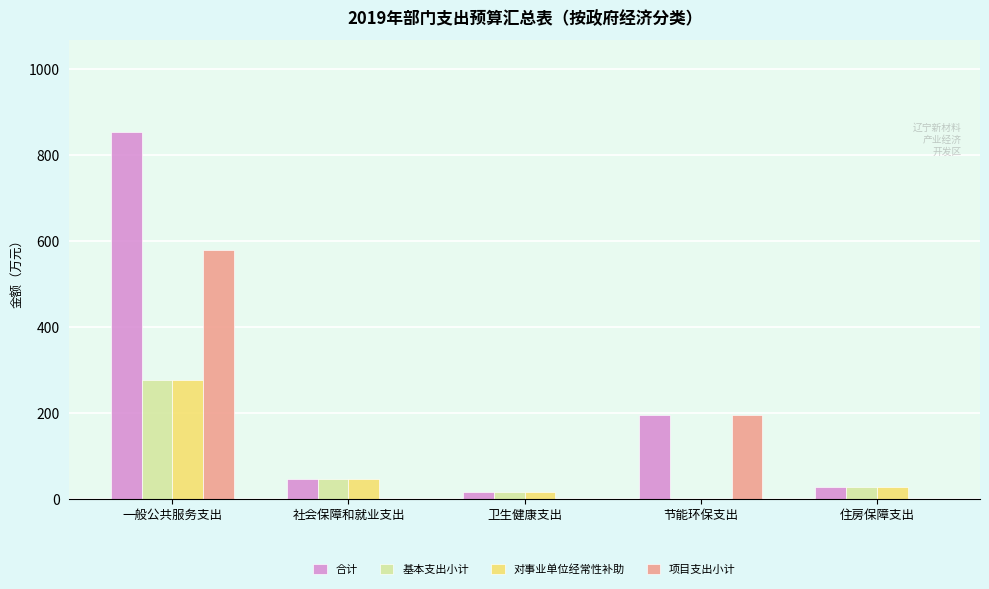

What is the highest value of the 项目支出小计 series?

578.1